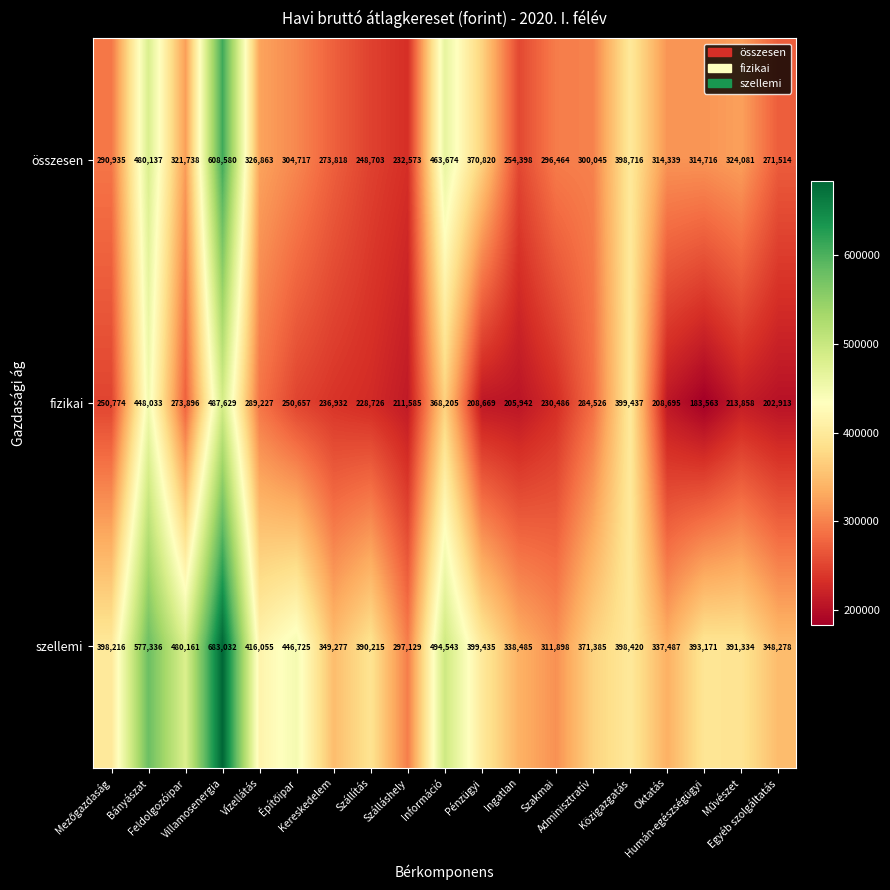

Which series has the largest range (max minus min)?

szellemi